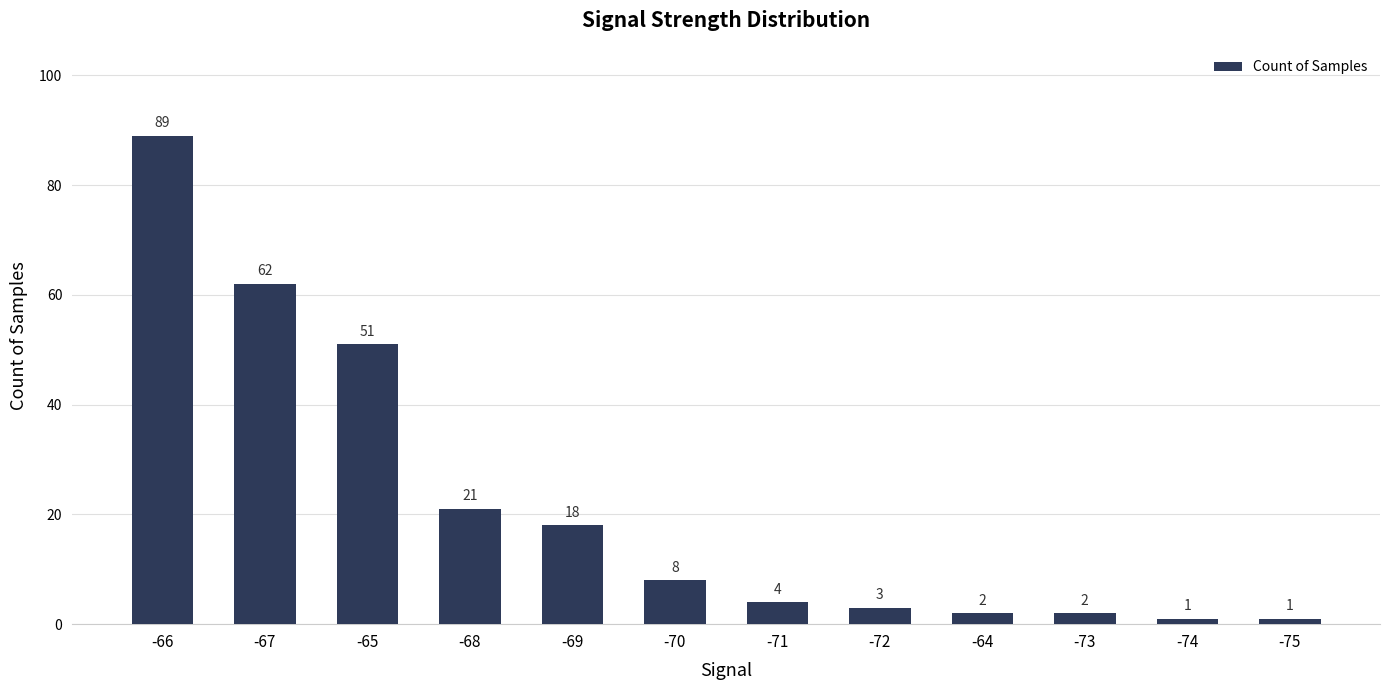

What is the minimum value shown in the chart?

1